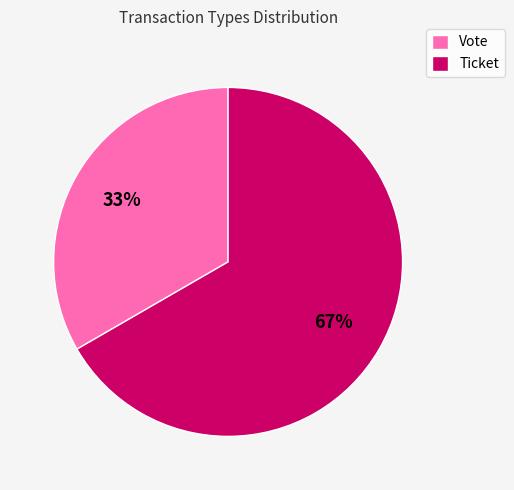

To the nearest percent, what percentage of the pie is Ticket?

67%